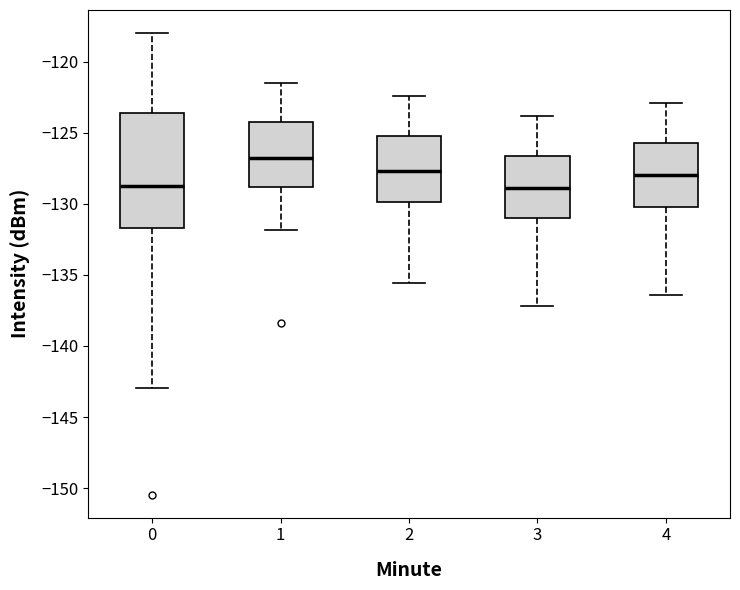

Where does the upper whisker of the box at x = 0 end on the y-axis? The values are not printed on the chart, so give them approximately, as read against the axis.

-118.0